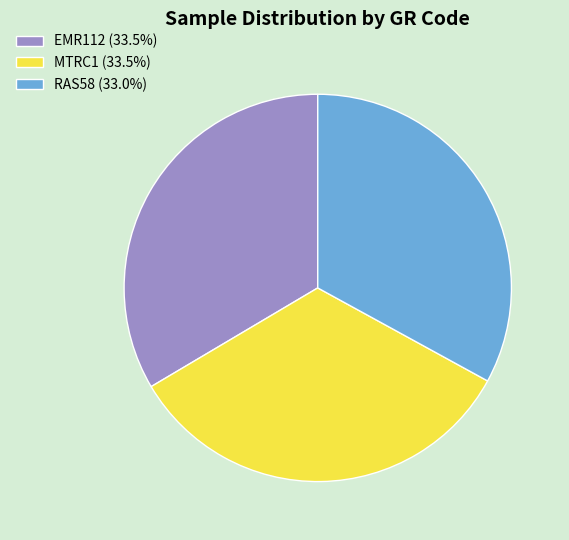

Is the sum of RAS58 and EMR112 greater than half?

Yes